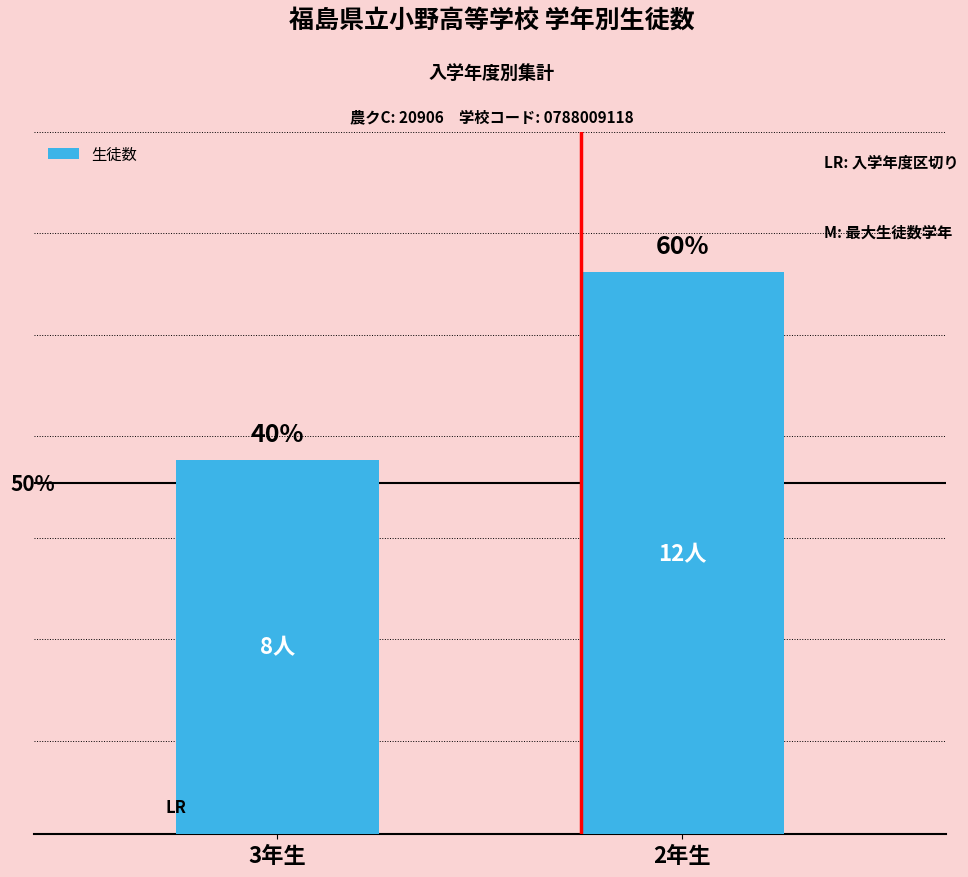

How many distinct data groups are displayed?

1